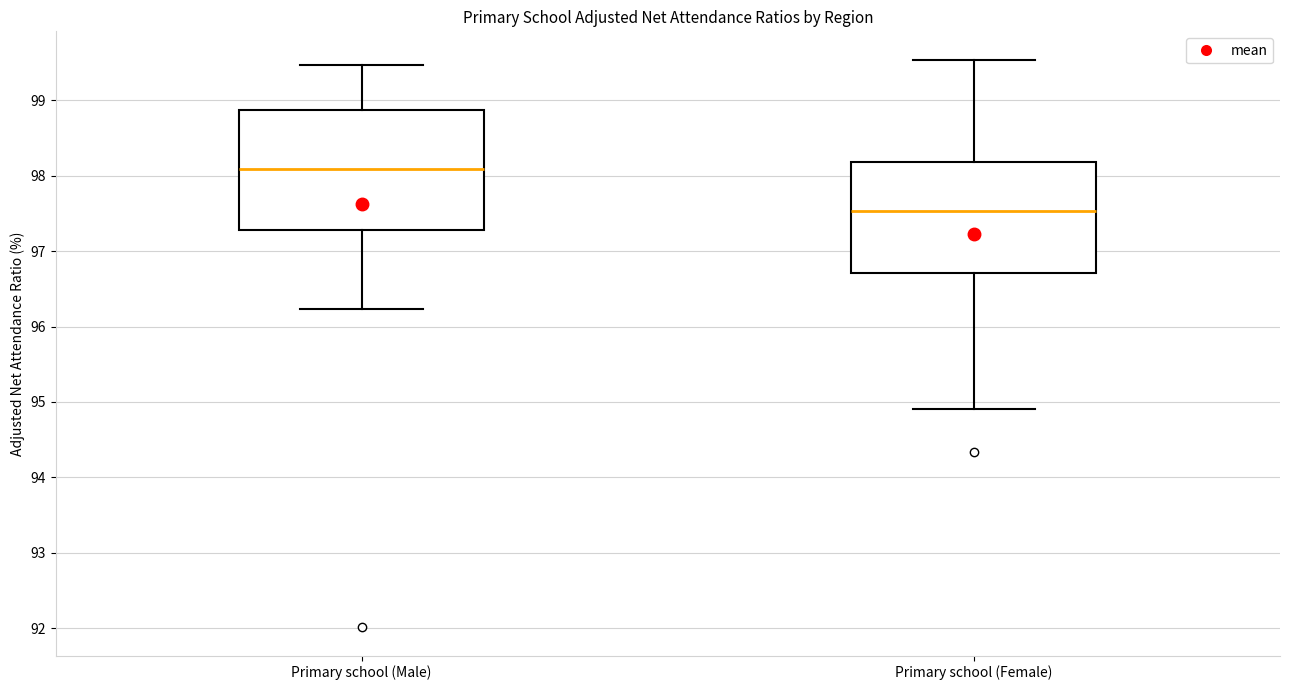

Reading left to right, transcribe this box plot: for each box, give where its median line is, the range the box spans, and where its two whiskers end, as read against the y-axis. The values are not printed on the chart, so give them approximately, as read against the axis.

Primary school (Male): median 98.1, box 97.3 to 98.9, whiskers 96.2 to 99.5
Primary school (Female): median 97.5, box 96.7 to 98.2, whiskers 94.9 to 99.5